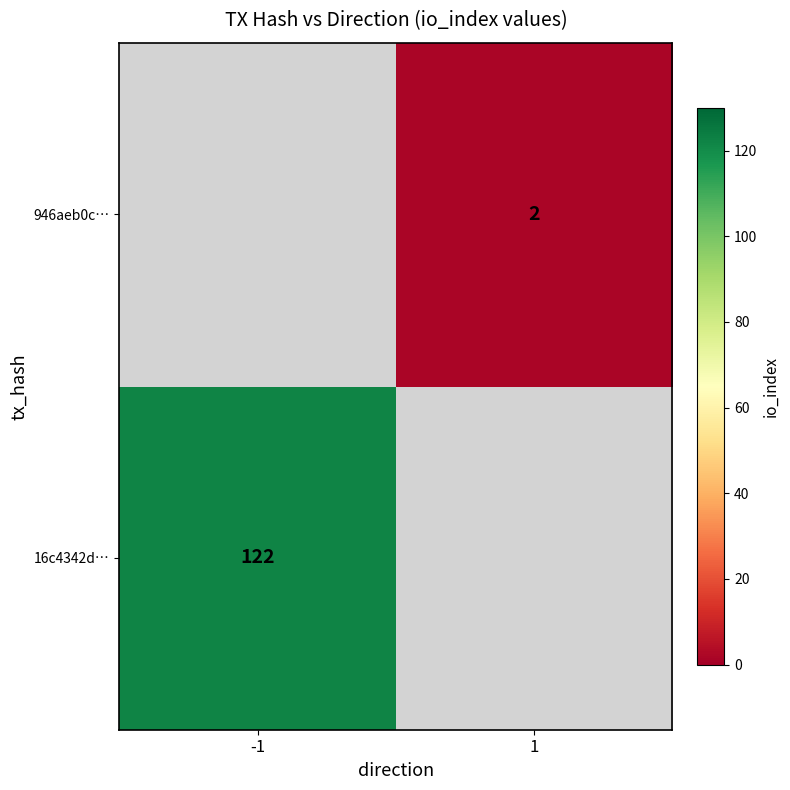

True or false: 16c4342d… has a value of 122 at -1.

True